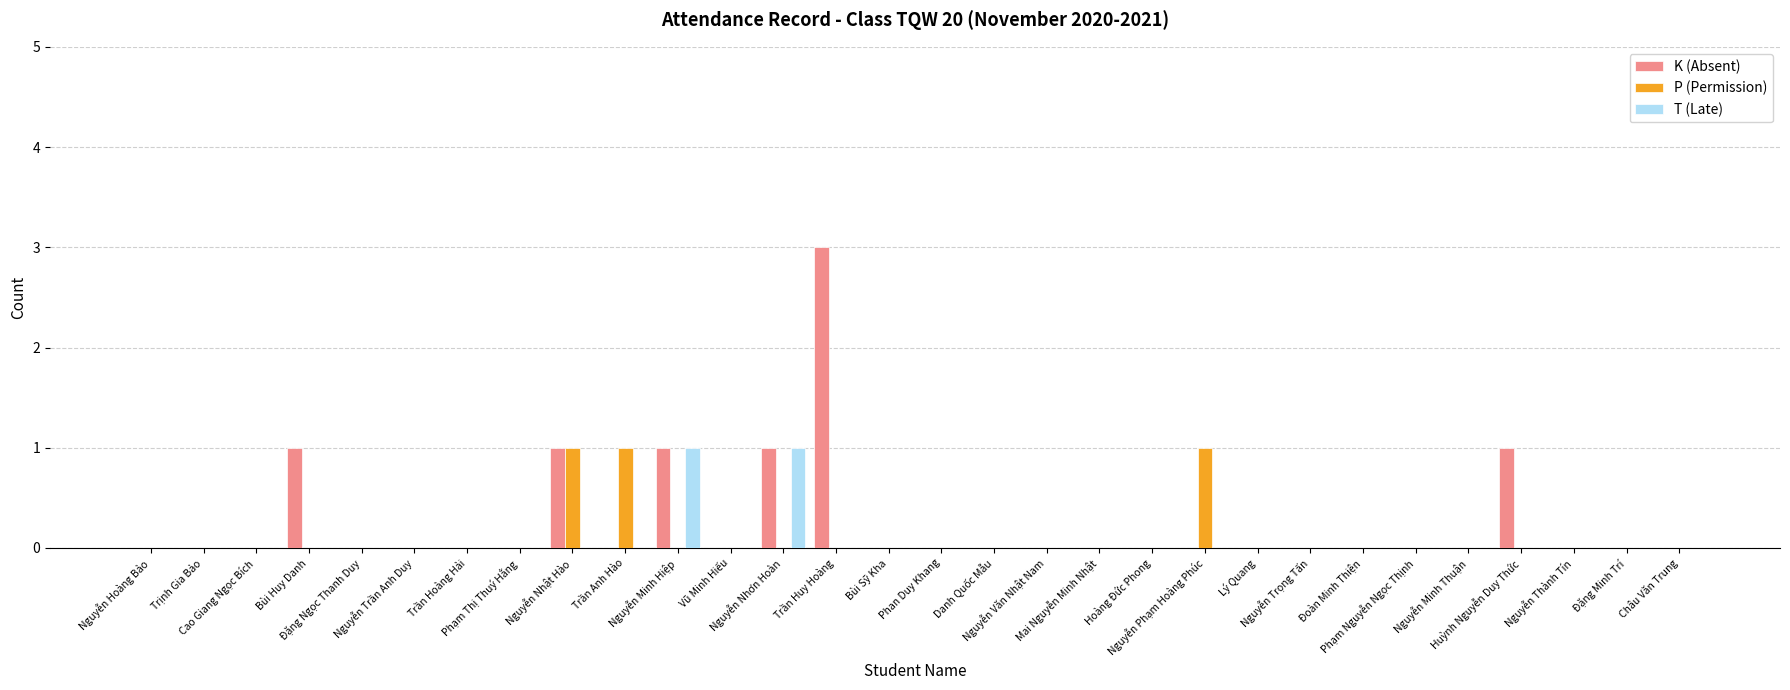

Does the chart contain stacked bars?

No